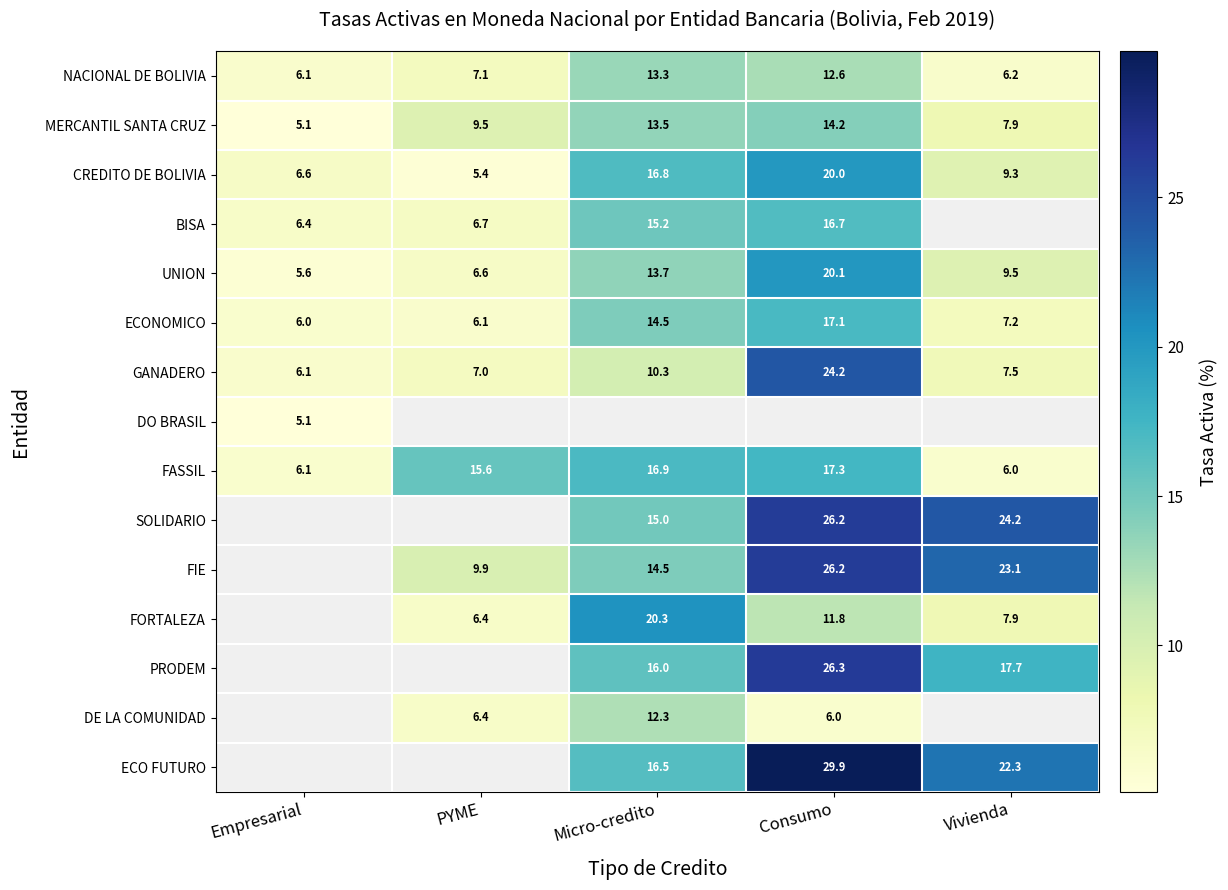

At how many categories does at least one series exceed 27?

1